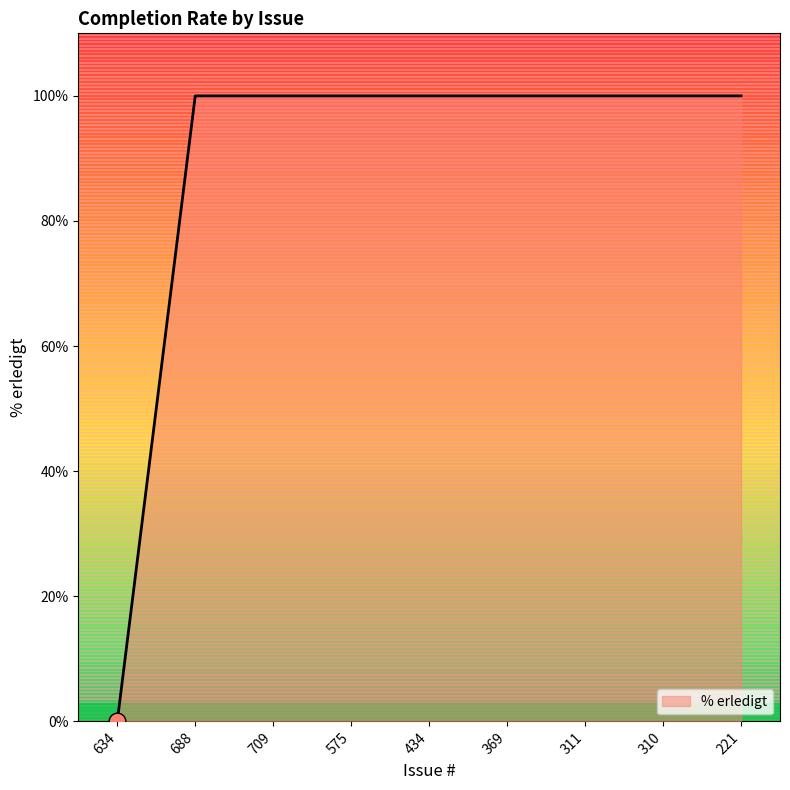

What is the maximum value shown in the chart?

100